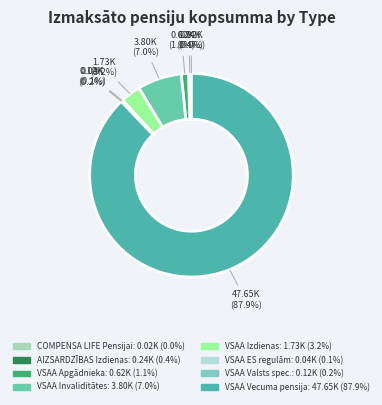

To the nearest percent, what is the average slice percentage?

12%